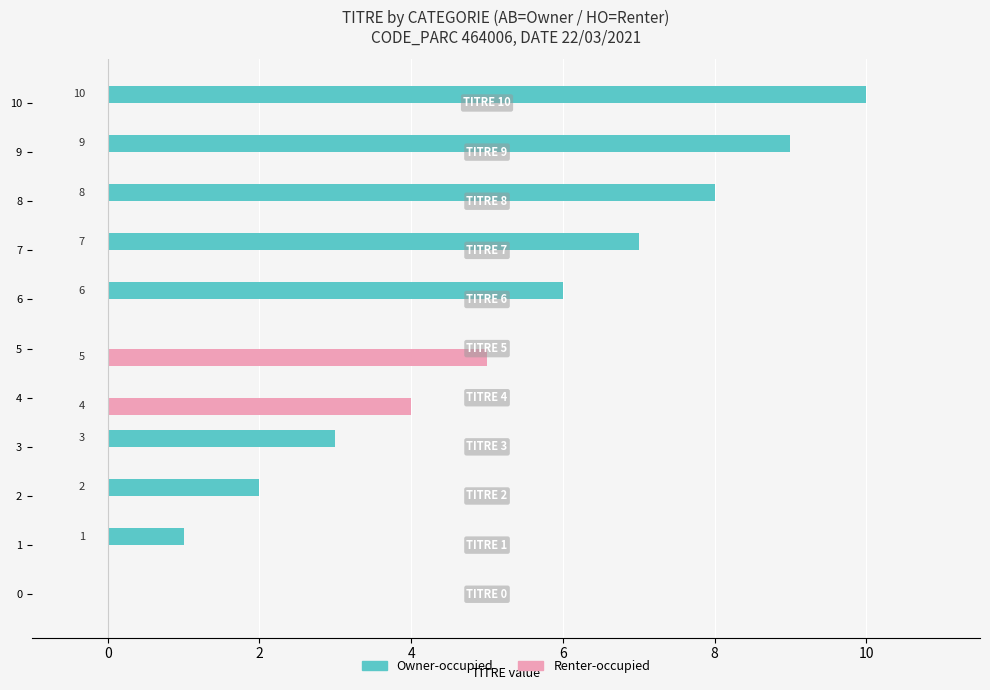

What is the difference between the Renter-occupied values at 6 and 4?

4